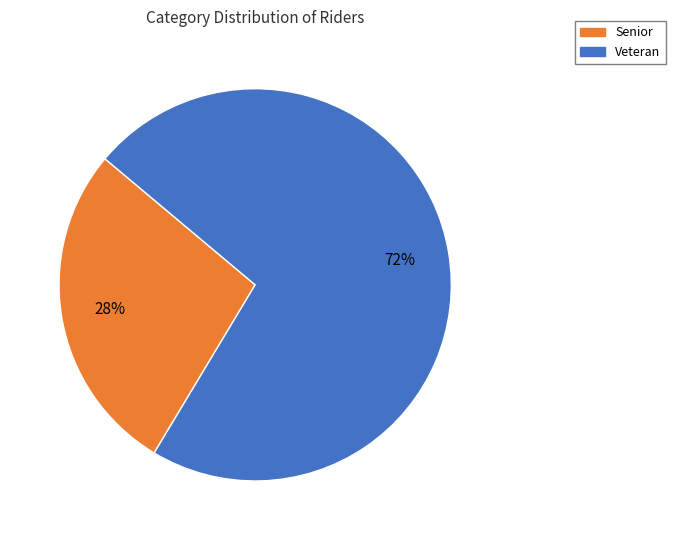

To the nearest percent, what is the combined percentage of Veteran and Senior?

100%